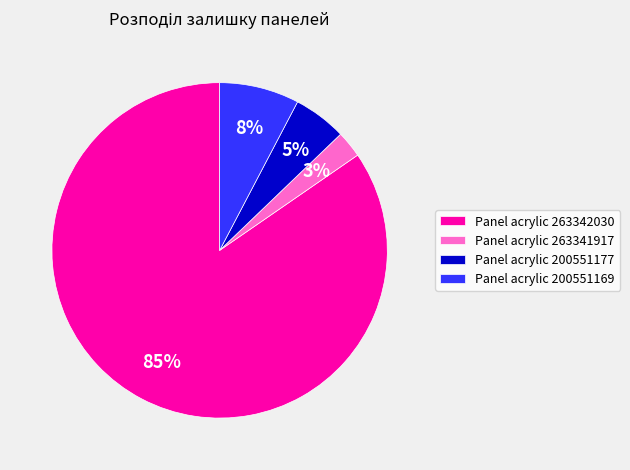

What is the smallest slice in the pie chart?

Panel acrylic 263341917